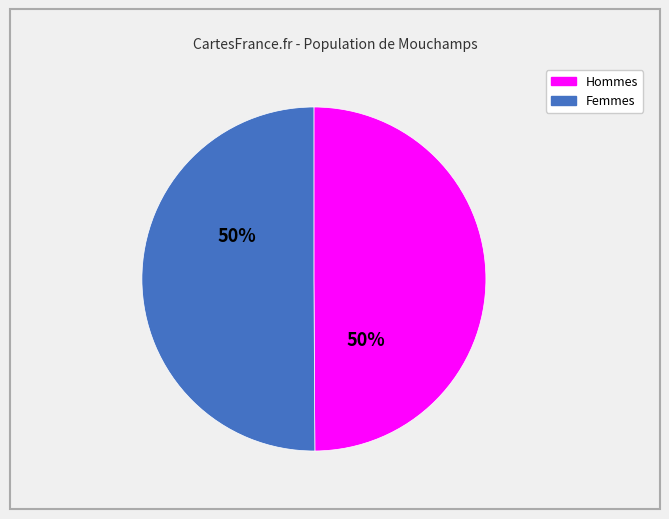

To the nearest percent, what is the average slice percentage?

50%